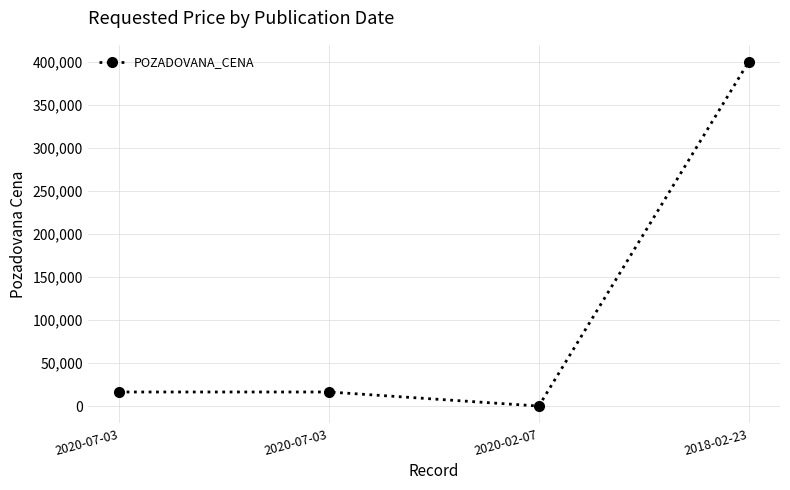

Does the chart have visible grid lines?

Yes